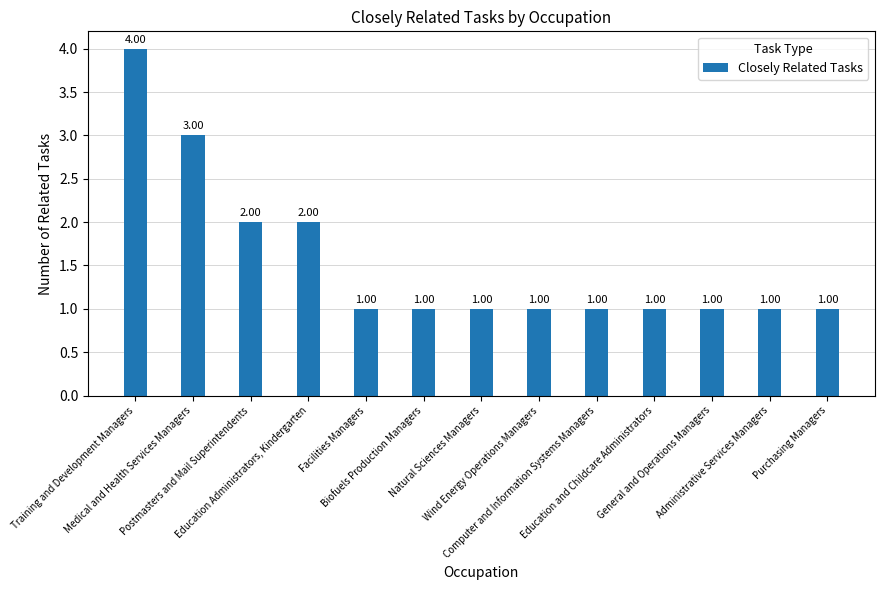

What is the change in value from Education Administrators, Kindergarten to Wind Energy Operations Managers?

-1